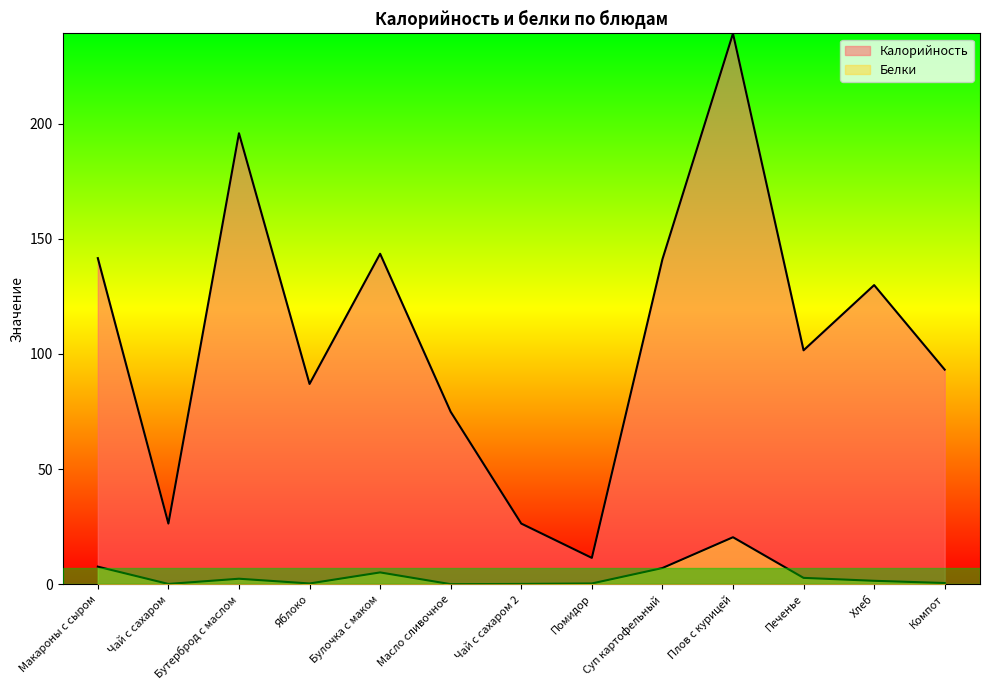

Reading left to right, list all the values displayed in this chart.

Калорийность: Макароны с сыром=141.6	Чай с сахаром=26.4	Бутерброд с маслом=195.8	Яблоко=87.0	Булочка с маком=143.5	Масло сливочное=74.9	Чай с сахаром 2=26.4	Помидор=11.5	Суп картофельный=141.1	Плов с курицей=239.1	Печенье=101.6	Хлеб=129.9	Компот=93.2
Белки: Макароны с сыром=7.7	Чай с сахаром=0.2	Бутерброд с маслом=2.5	Яблоко=0.4	Булочка с маком=5.2	Масло сливочное=0.1	Чай с сахаром 2=0.2	Помидор=0.4	Суп картофельный=7.1	Плов с курицей=20.5	Печенье=2.8	Хлеб=1.6	Компот=0.6